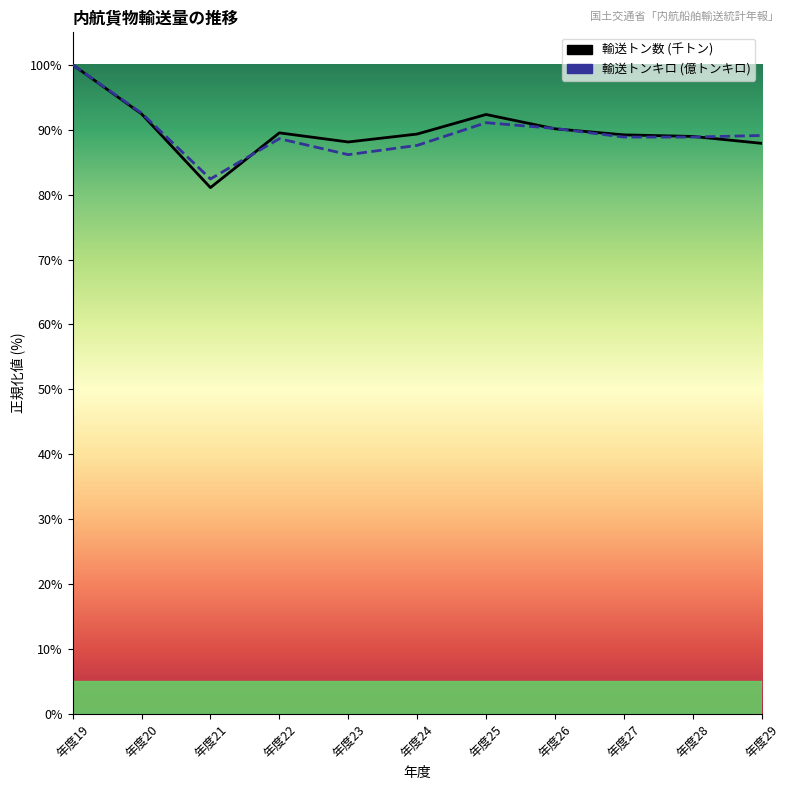

What value does the 輸送トンキロ (億トンキロ) series have at 年度19?

100.0